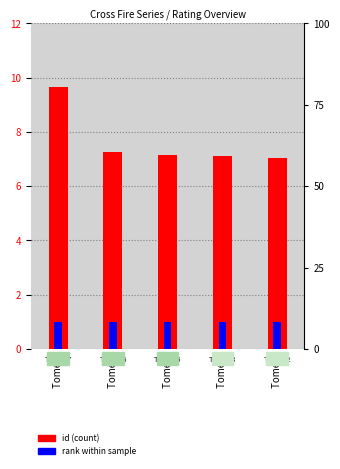

Which series has the largest total across all categories?

id (count)